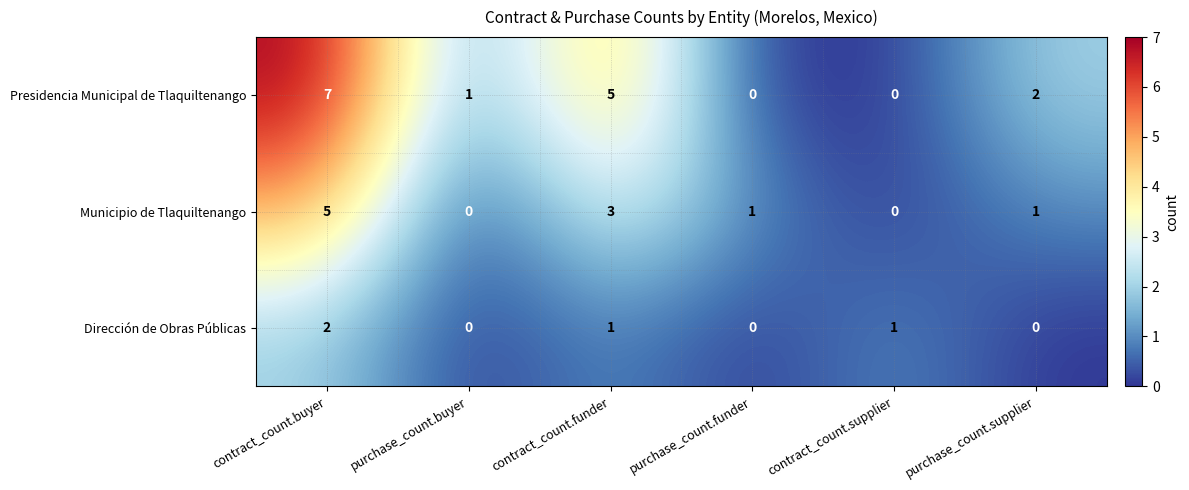

What is the spread (max minus min) of values at contract_count.buyer?

5